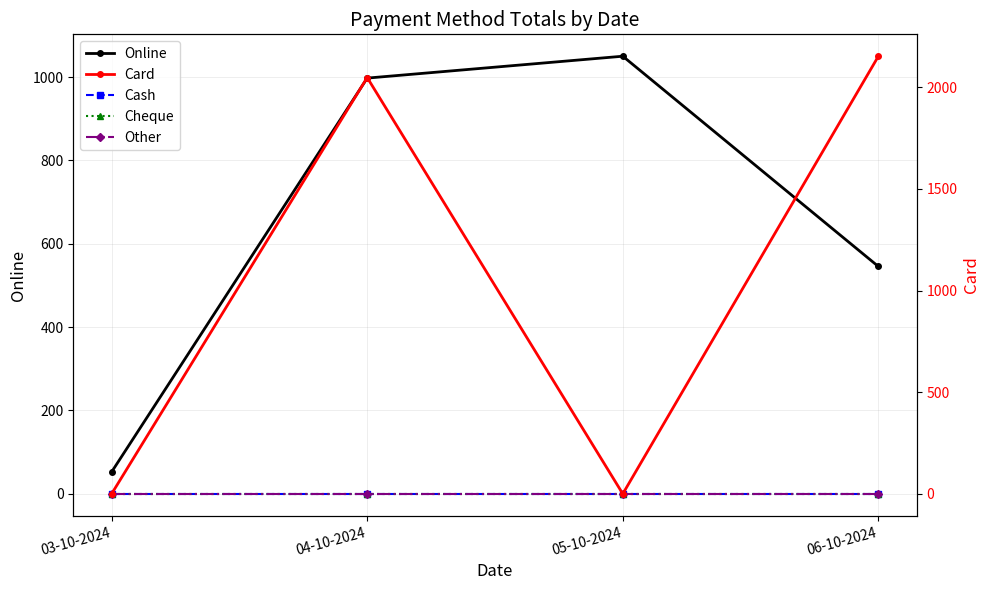

The value of Cash at 03-10-2024 is 0.0. True or false?

True